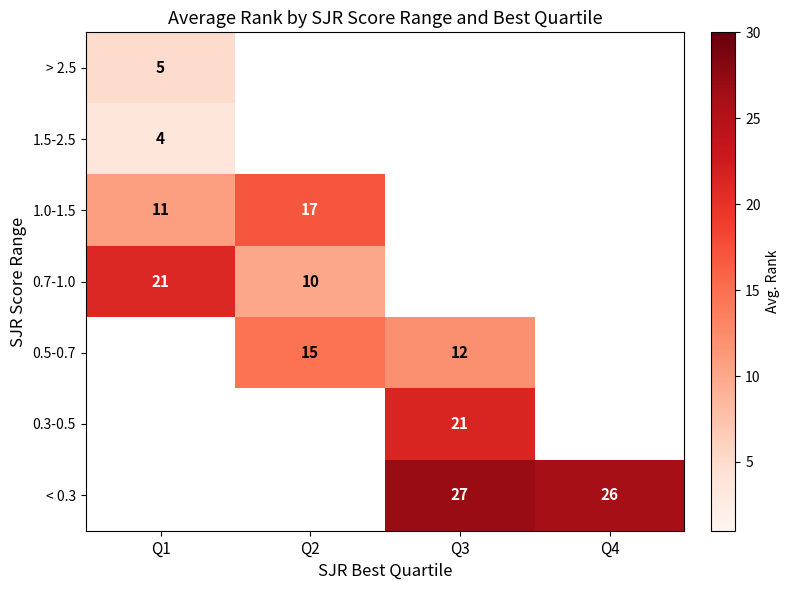

Which label corresponds to the largest value in the chart?

Q3